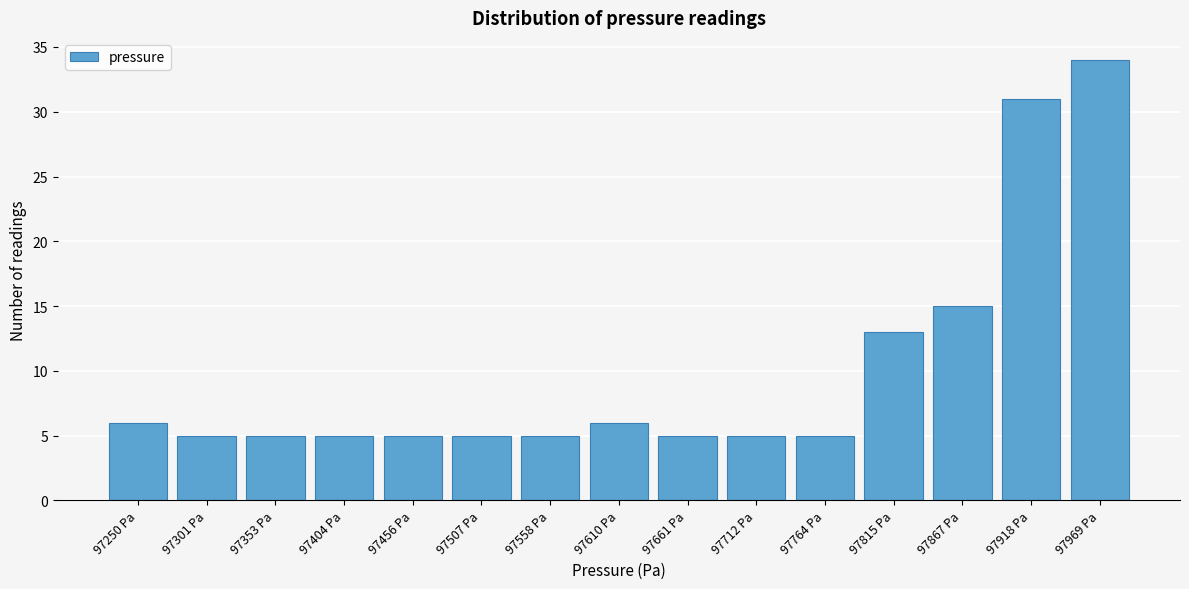

Reading left to right, extract all data points from this chart.

97250 Pa=6	97301 Pa=5	97353 Pa=5	97404 Pa=5	97456 Pa=5	97507 Pa=5	97558 Pa=5	97610 Pa=6	97661 Pa=5	97712 Pa=5	97764 Pa=5	97815 Pa=13	97867 Pa=15	97918 Pa=31	97969 Pa=34